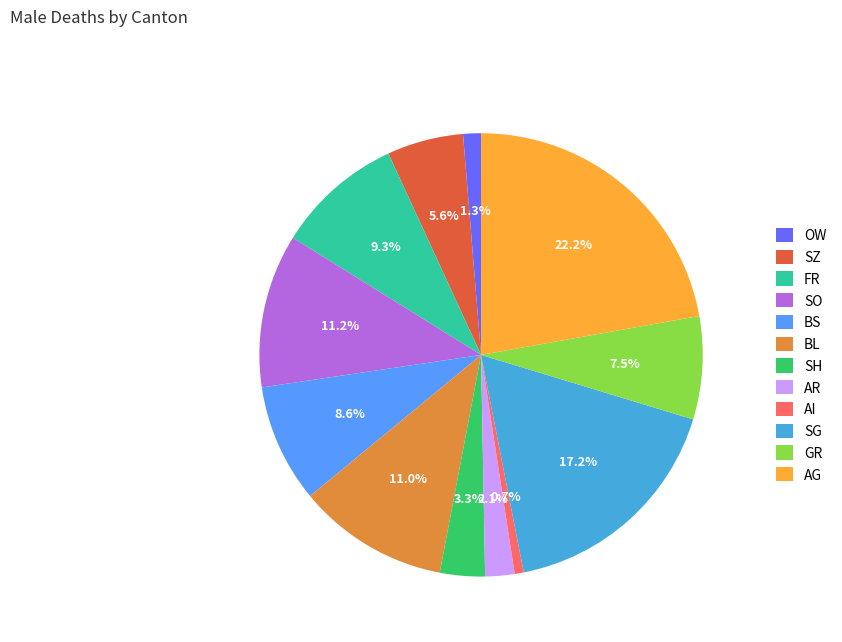

Which has a higher value, SH or SO?

SO